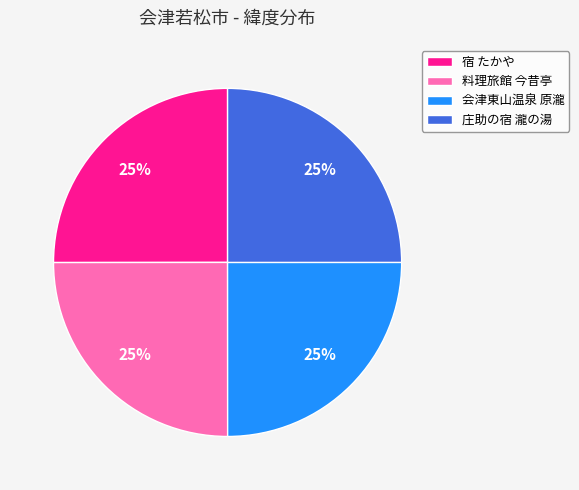

Is it true that 会津東山温泉 原瀧 is 14% of the pie?

False